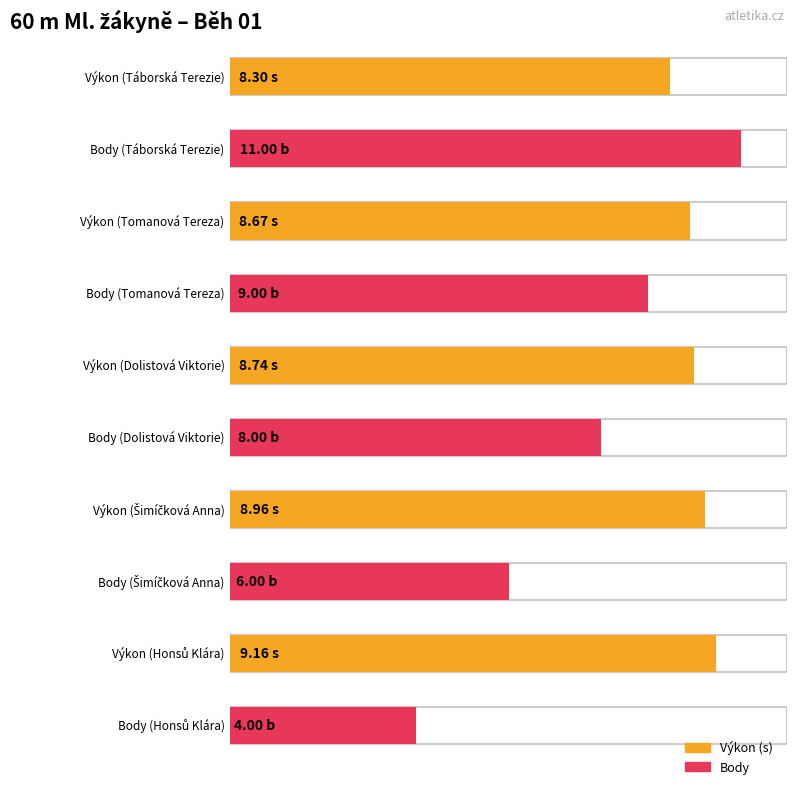

At which label does Body first exceed 8?

Táborská Terezie
(SK Jeseniova)